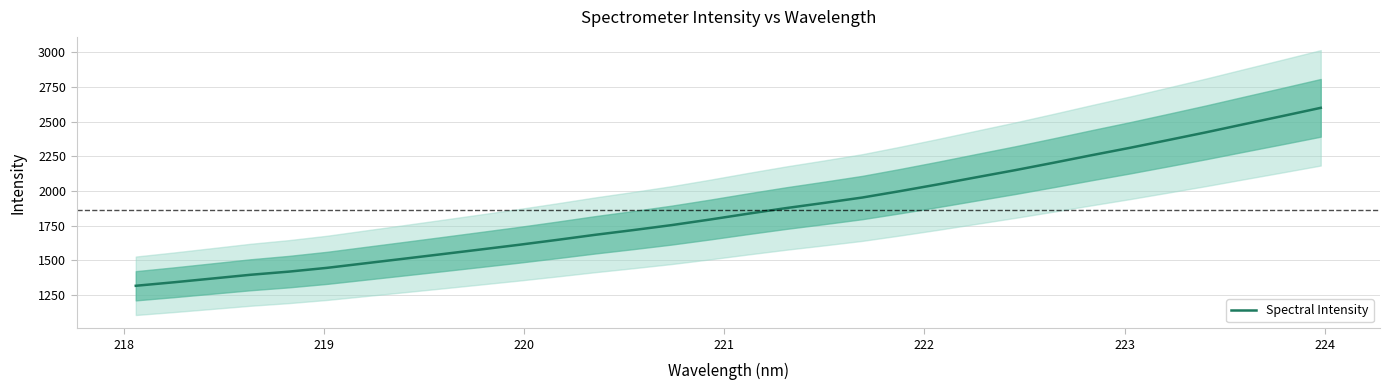

What is the maximum value shown in the chart?

2600.7